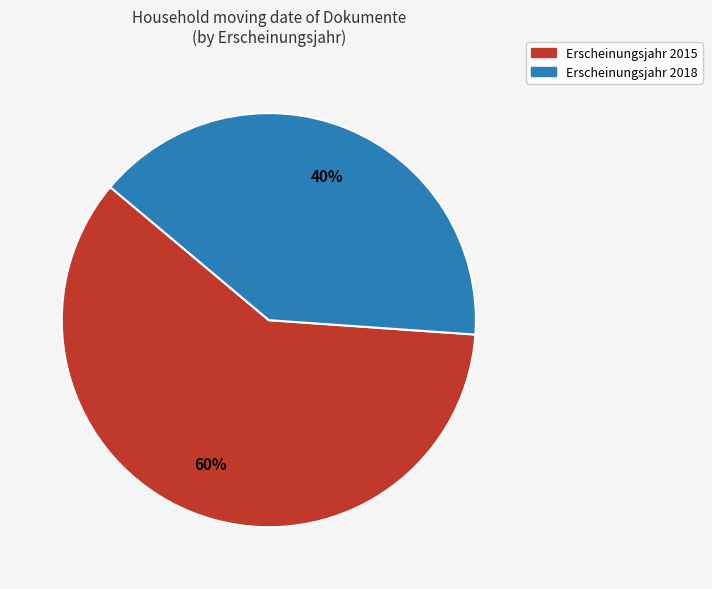

Does any single category account for the majority?

Yes